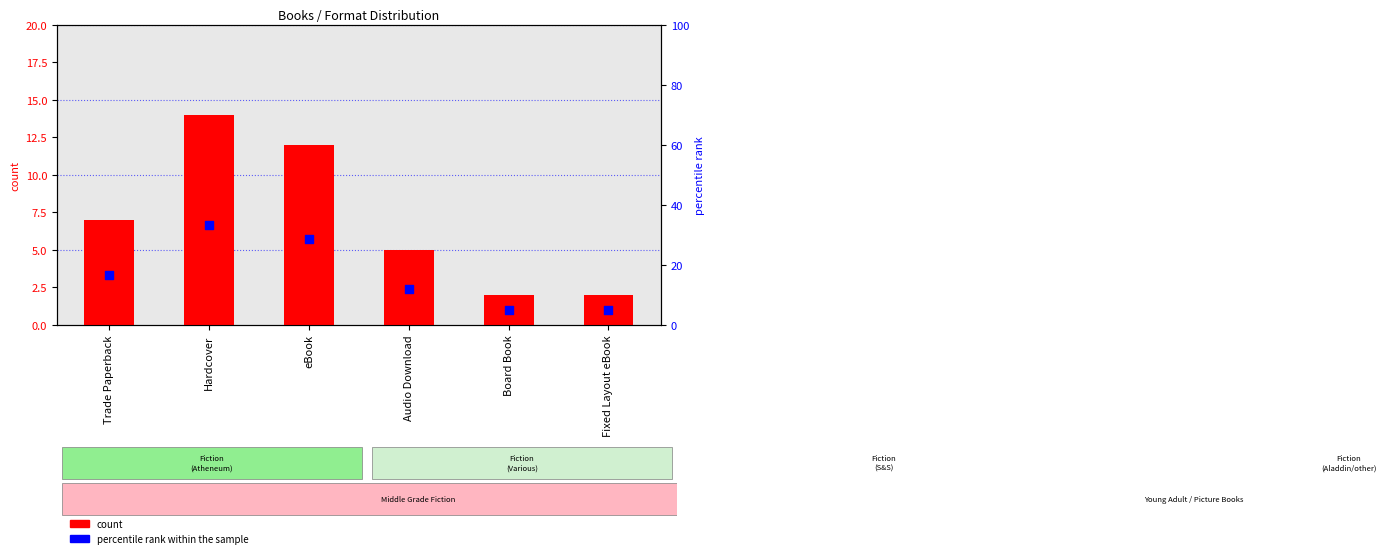

What is the total value across all series at Trade Paperback?

23.7